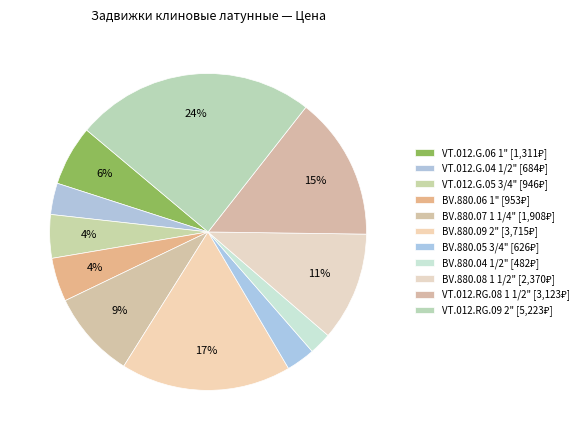

Does any single category account for the majority?

No